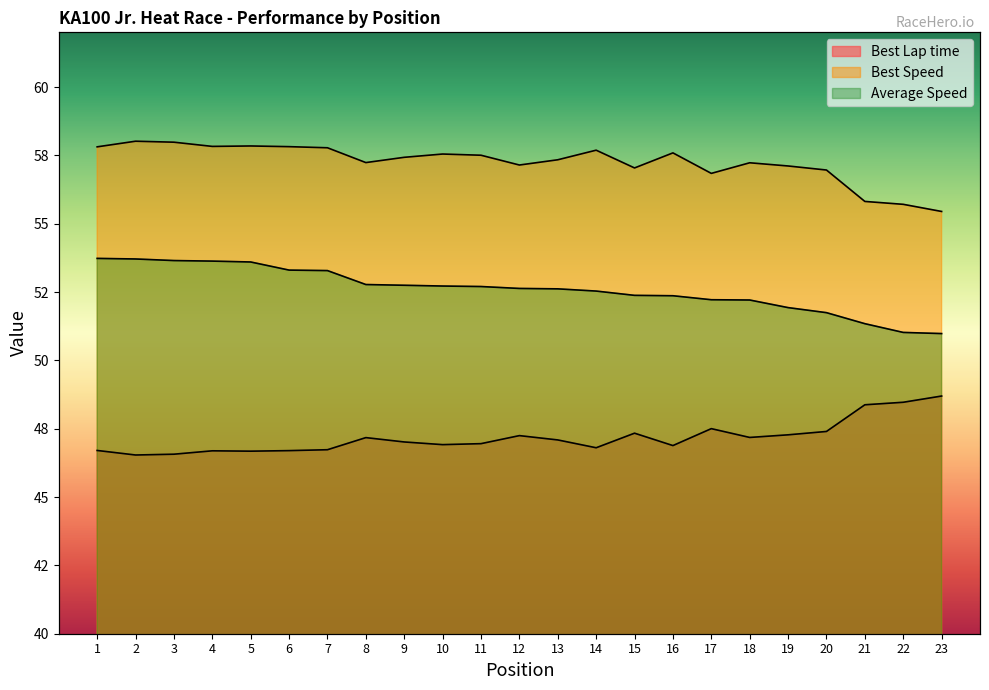

True or false: Average Speed and Best Speed cross at least once.

False